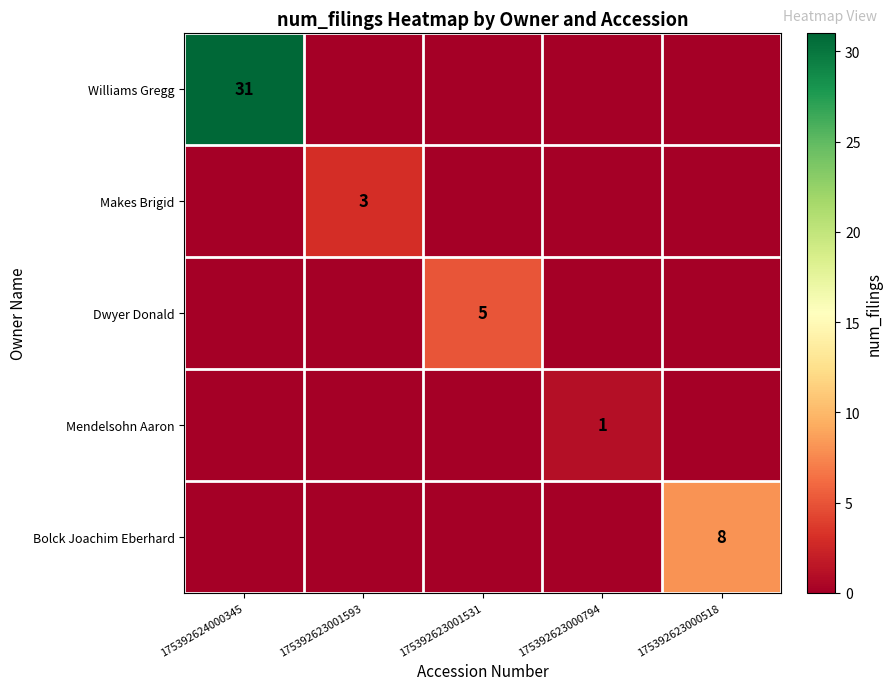

True or false: Williams Gregg has a value of 31 at 175392624000345.

True